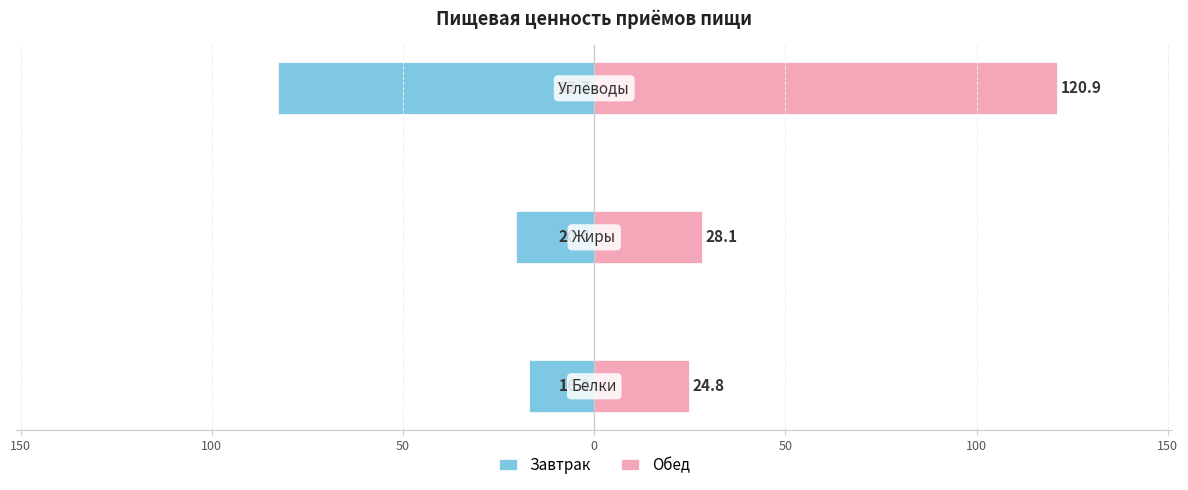

How many series are shown in this chart?

2